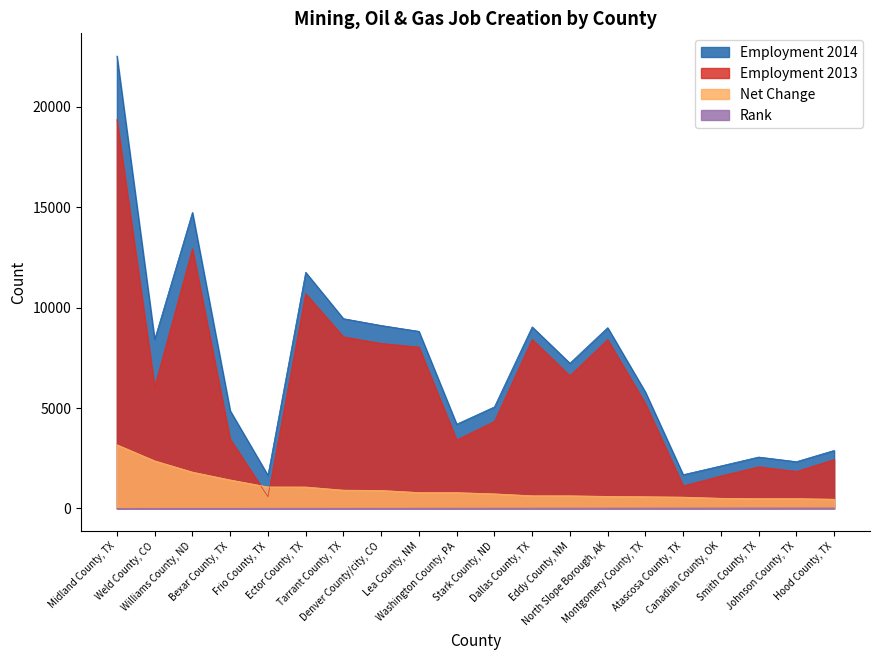

Which series changed the most between Lea County, NM and Canadian County, OK?

Employment 2014